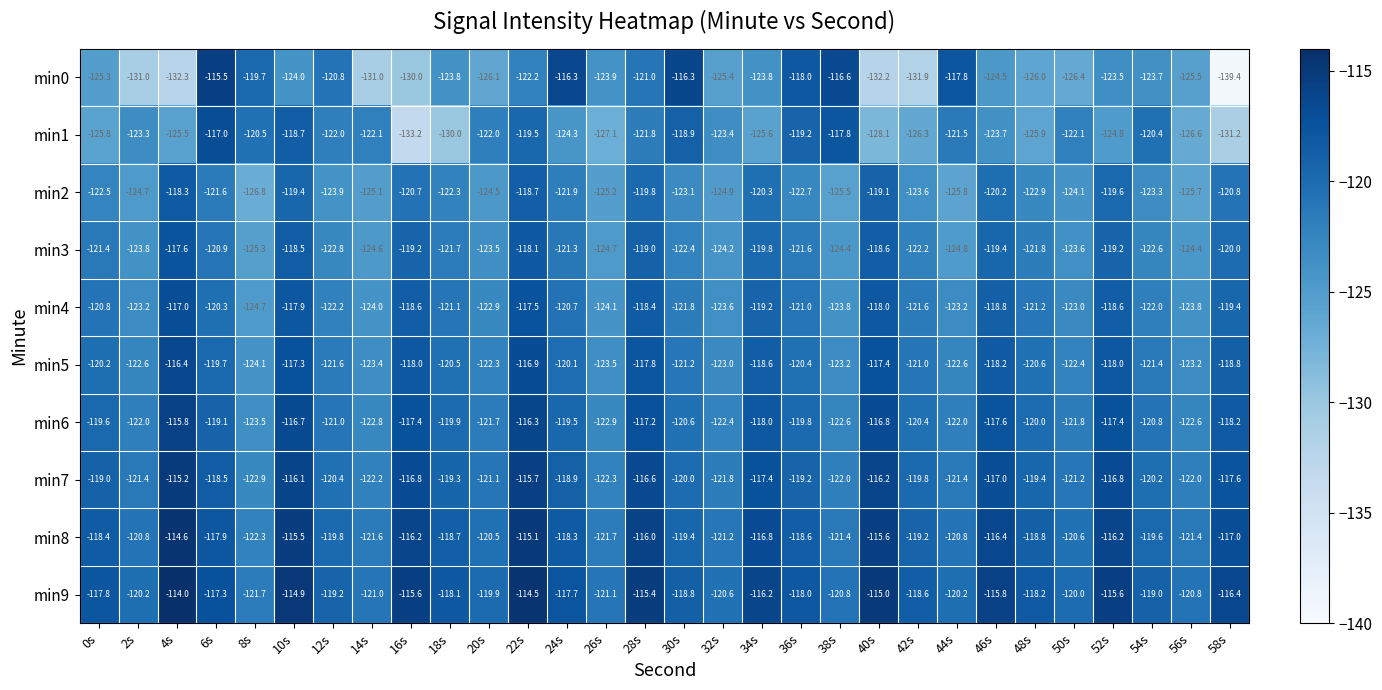

Which series has the largest total across all categories?

min9